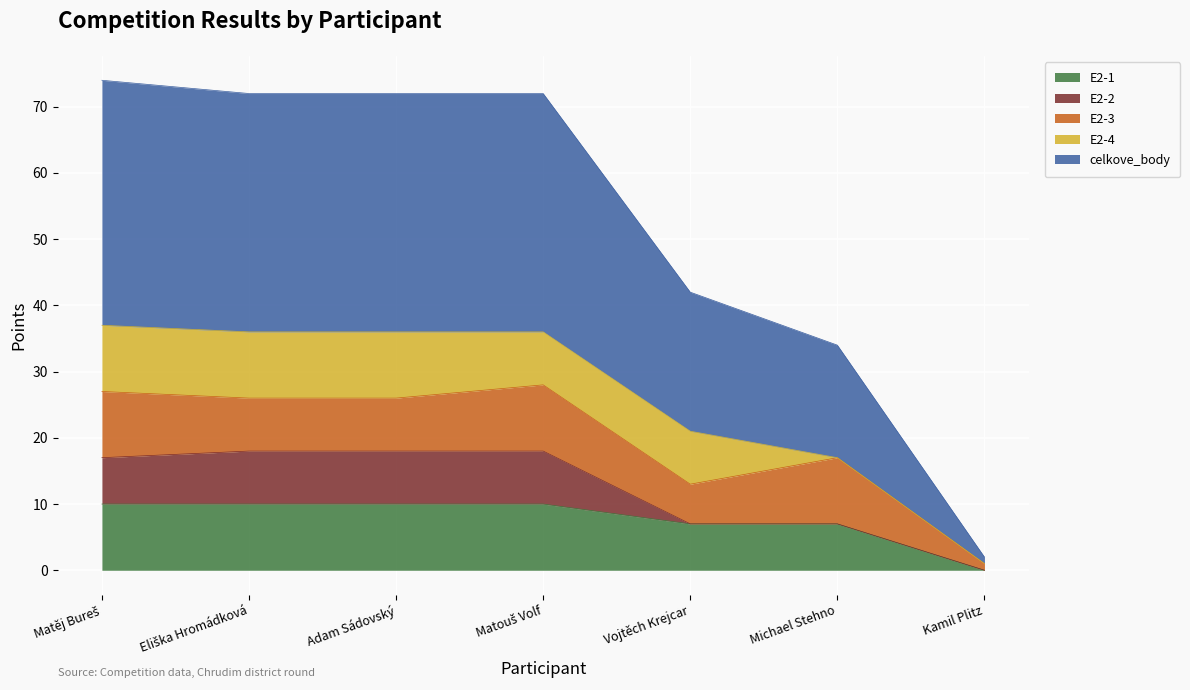

What is the label of the 5th point from the left?

Vojtěch Krejcar